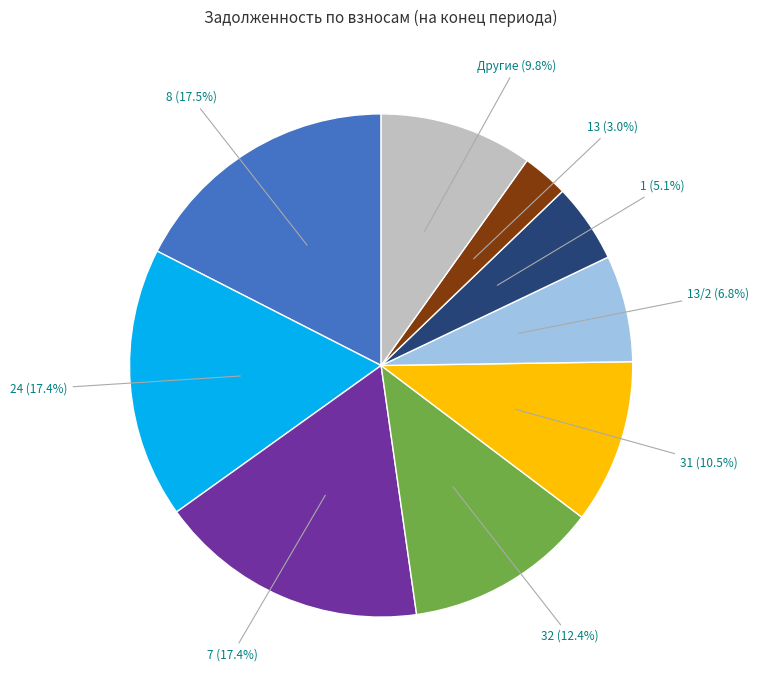

Is there any slice that represents more than half of the pie?

No